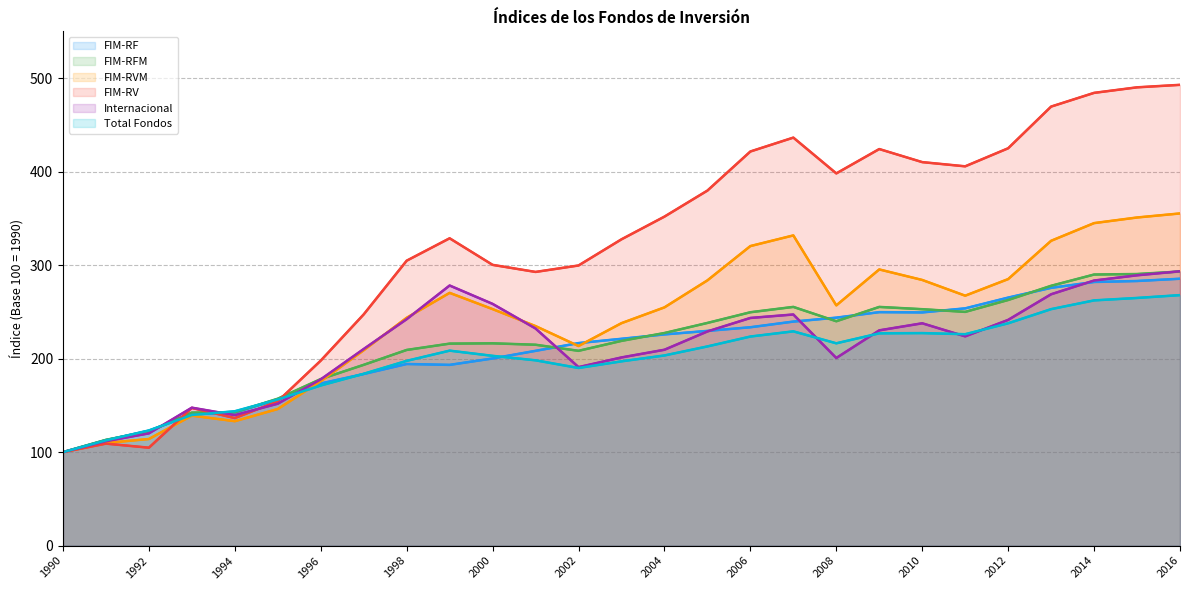

What is the highest value of the FIM-RVM series?

355.4